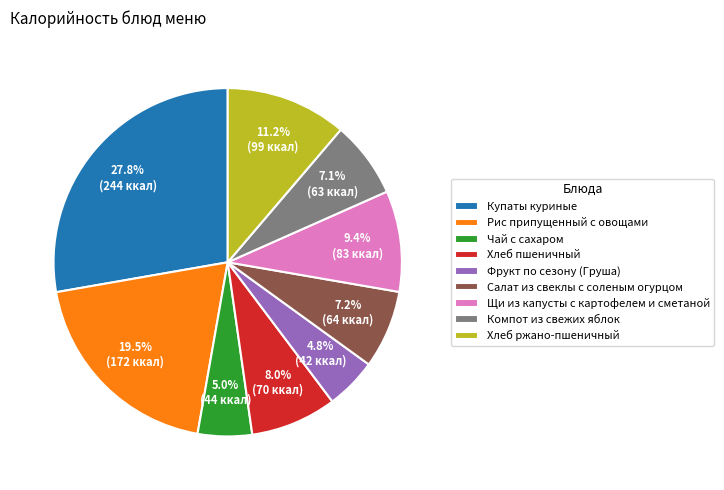

Which has a higher value, Рис припущенный с овощами or Компот из свежих яблок?

Рис припущенный с овощами